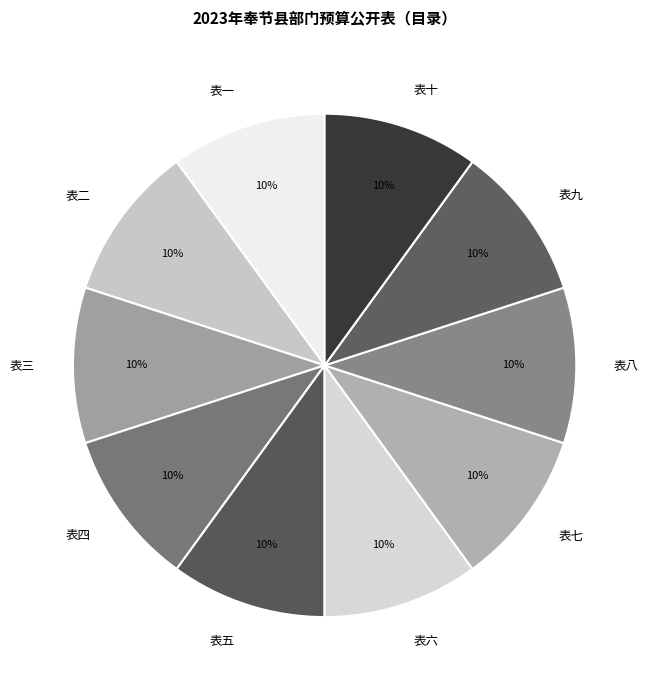

What is the ratio of the value at 表四 to the value at 表十?

1.0